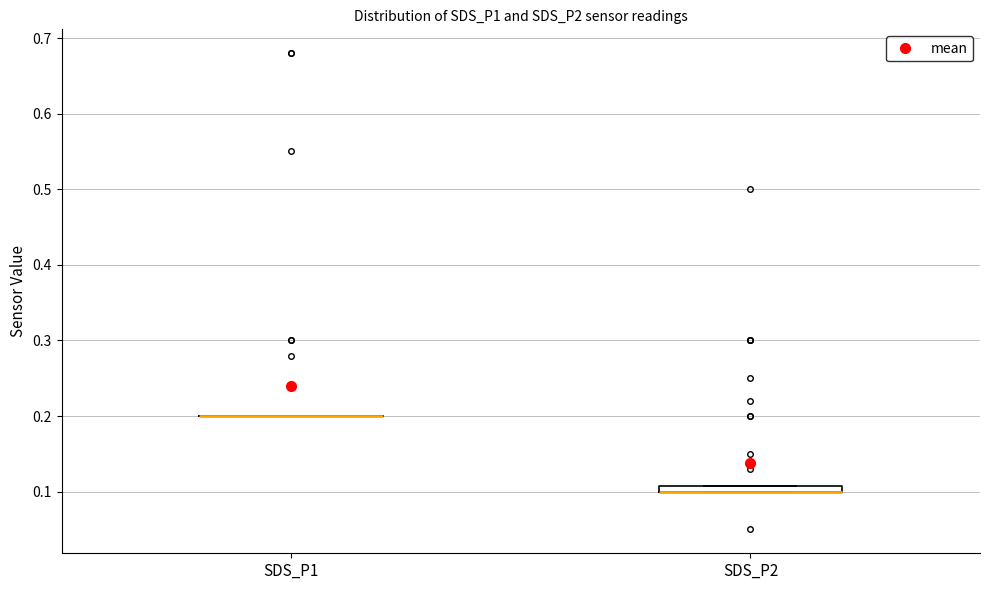

Where is the upper edge of the box for SDS_P2 on the y-axis? The values are not printed on the chart, so give them approximately, as read against the axis.

0.11